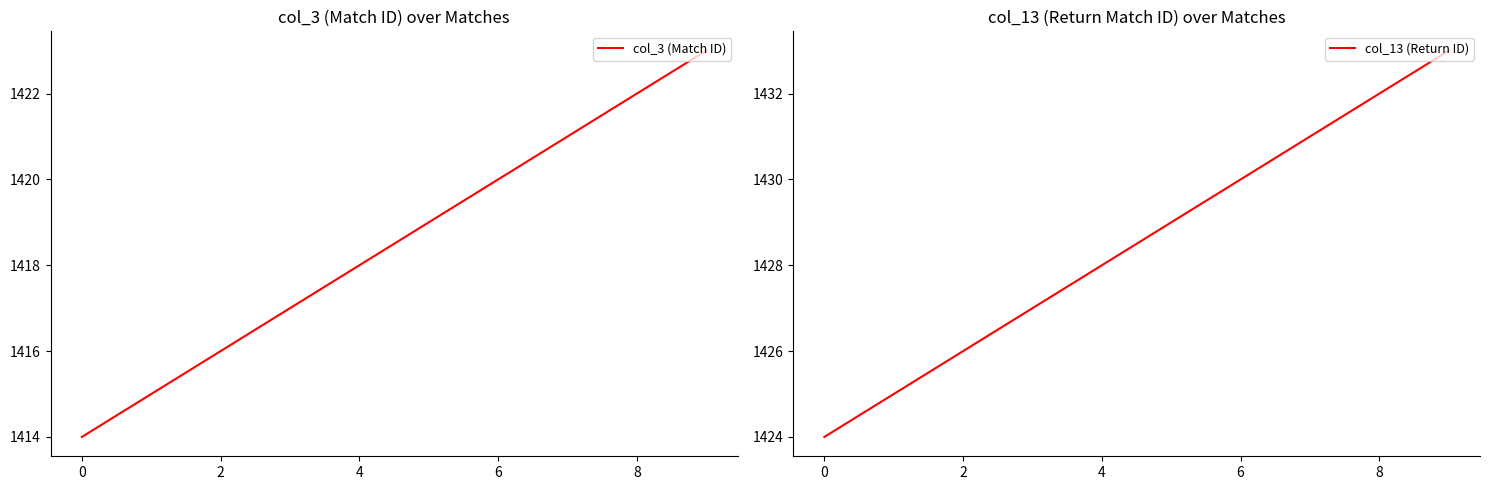

Does the chart have visible grid lines?

No